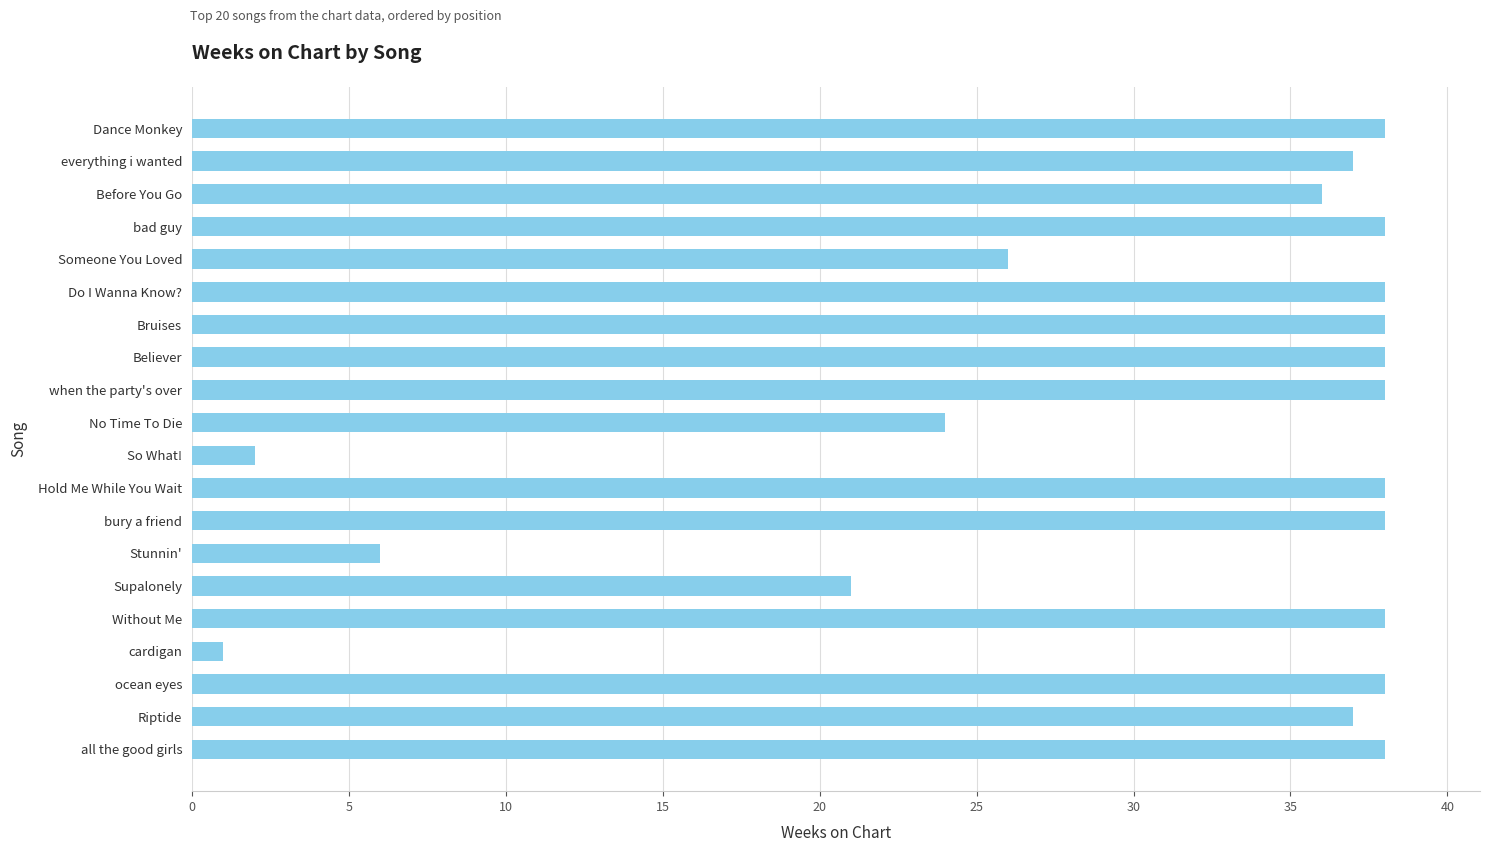

Where is the data nearest to the value 19?

Supalonely